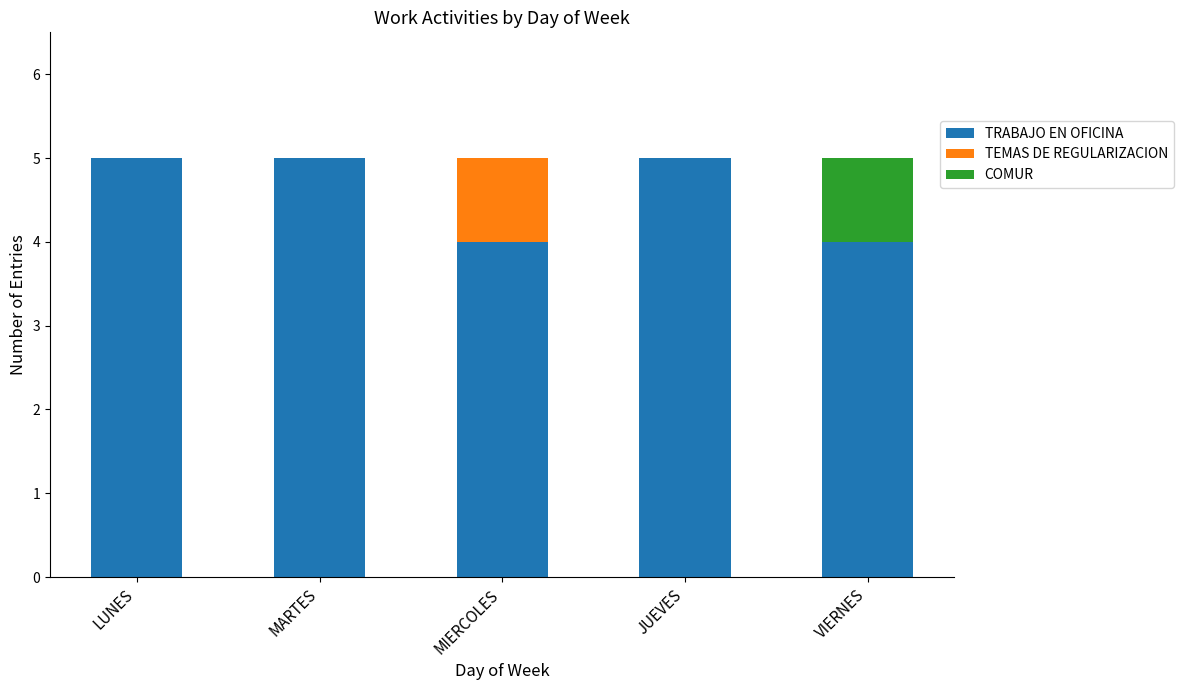

What is the average value of the TRABAJO EN OFICINA series?

5